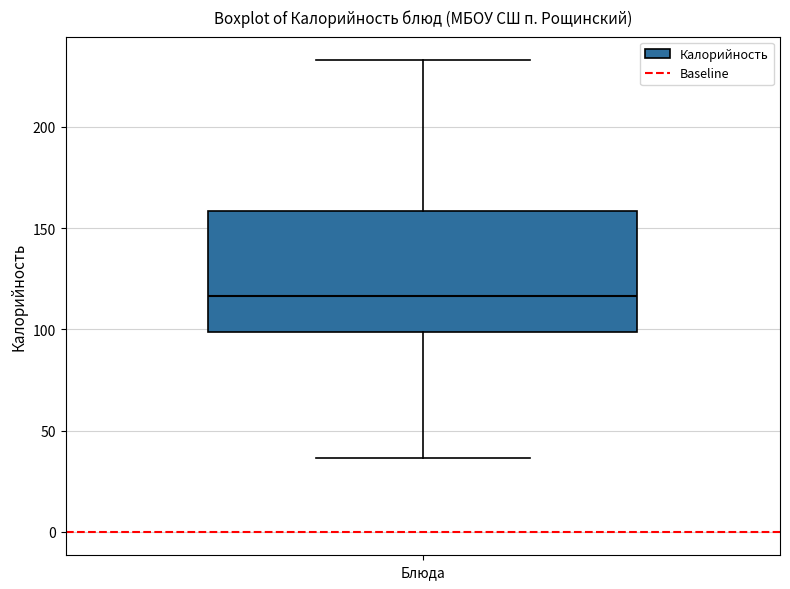

Read this box plot against the y-axis: the position of the median line, the range covered by the box, and the ends of both whiskers. The values are not printed on the chart, so give them approximately, as read against the axis.

median 115, box 100 to 160, whiskers 35 to 235